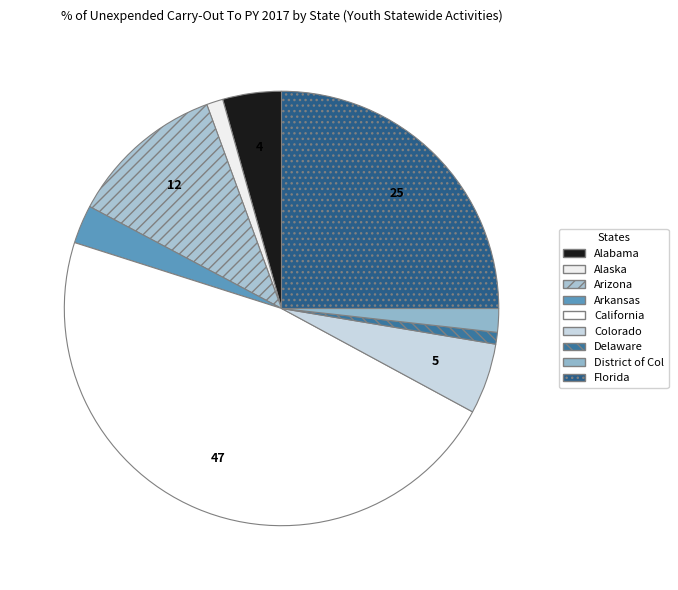

Does Colorado account for over 50% of the chart?

No